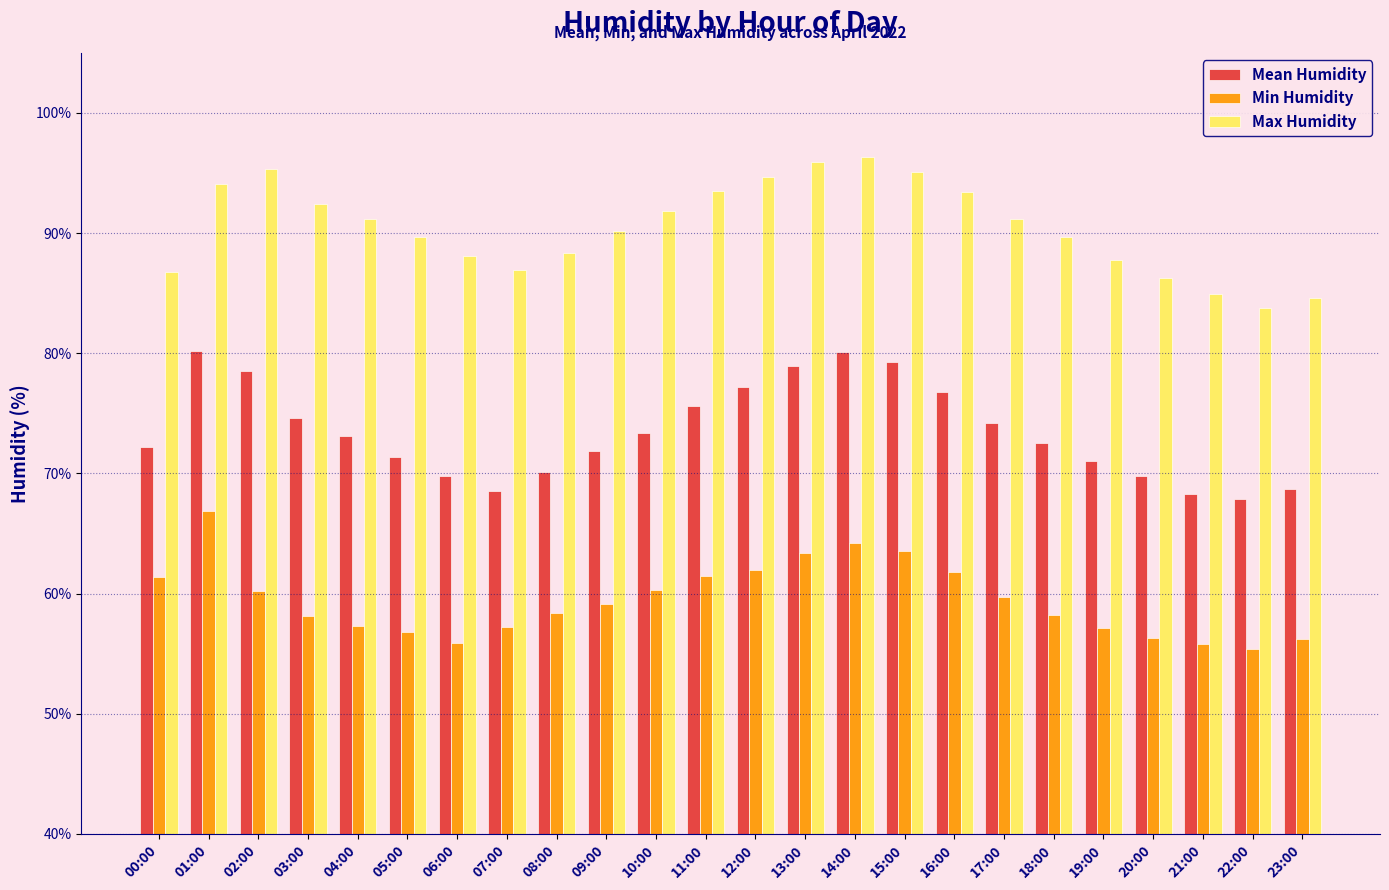

Rank the series by their maximum value, from lowest to highest.

Min Humidity, Mean Humidity, Max Humidity